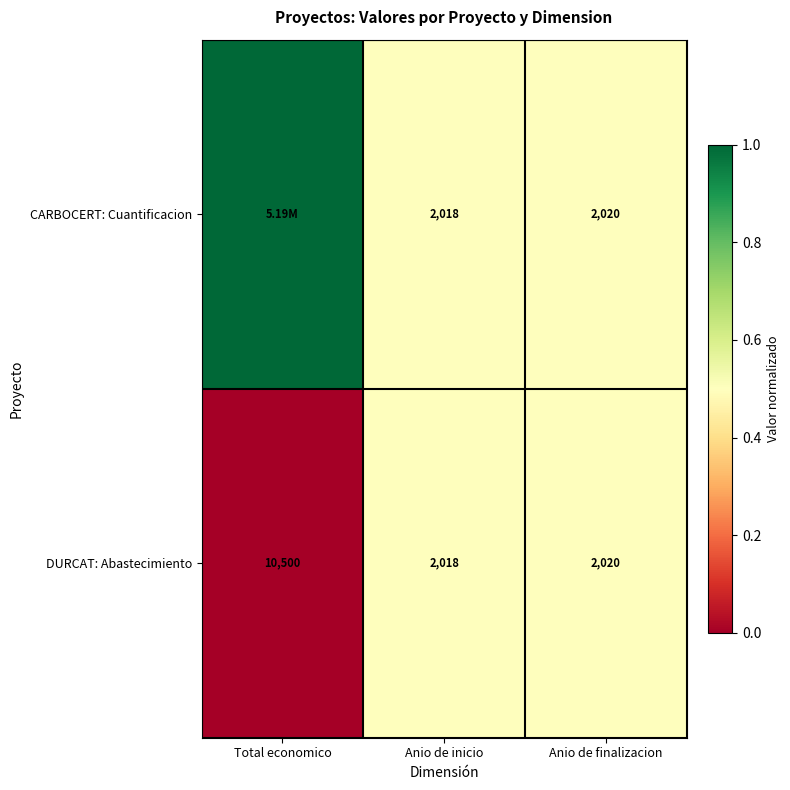

The DURCAT: Abastecimiento series shows 0.3 at Total economico. True or false?

False